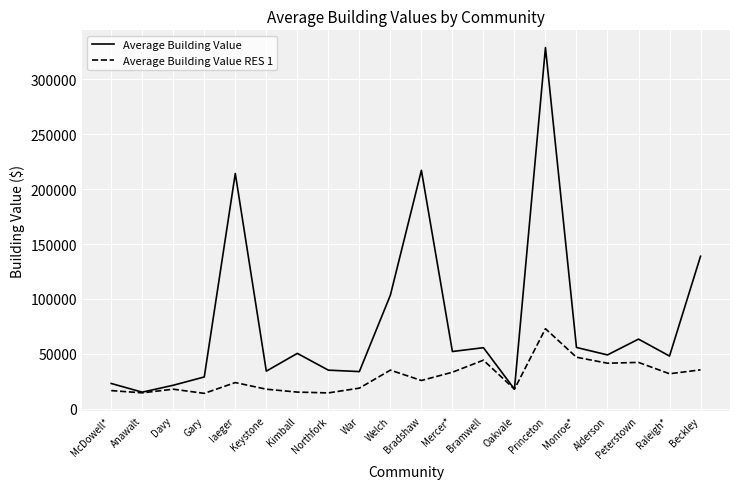

What is the maximum value for Average Building Value RES 1?

72938.0